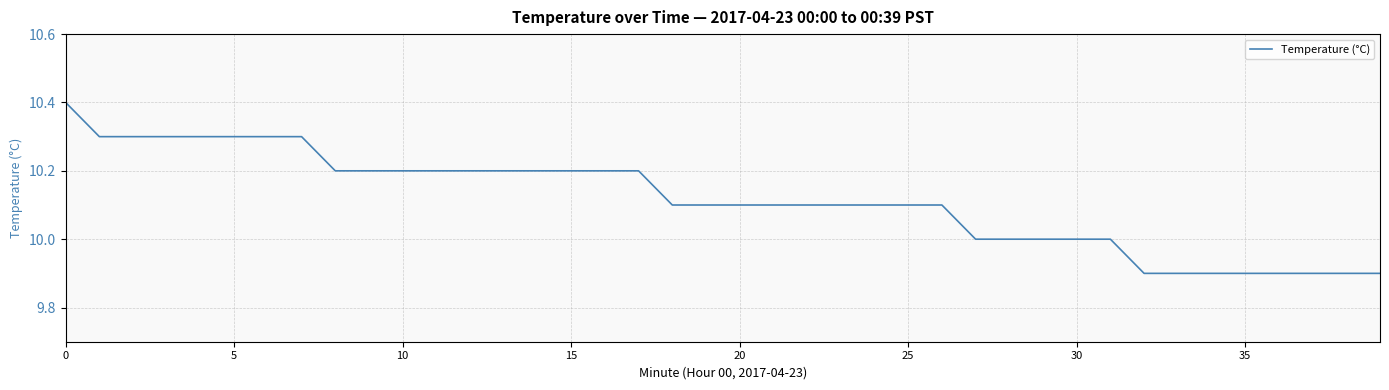

What is the difference between the maximum and minimum values?

0.5